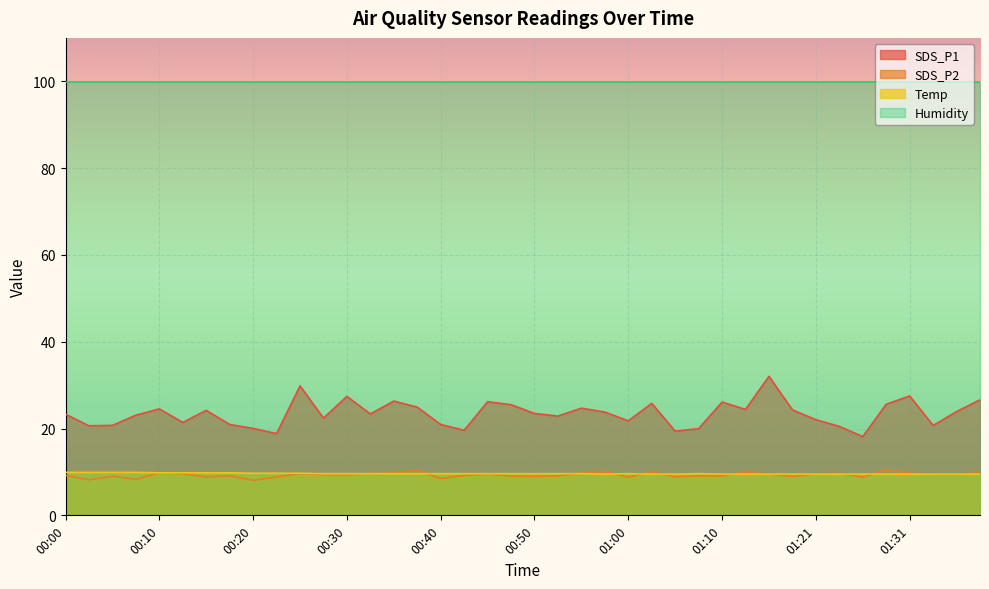

Count the number of categories in the chart.

40